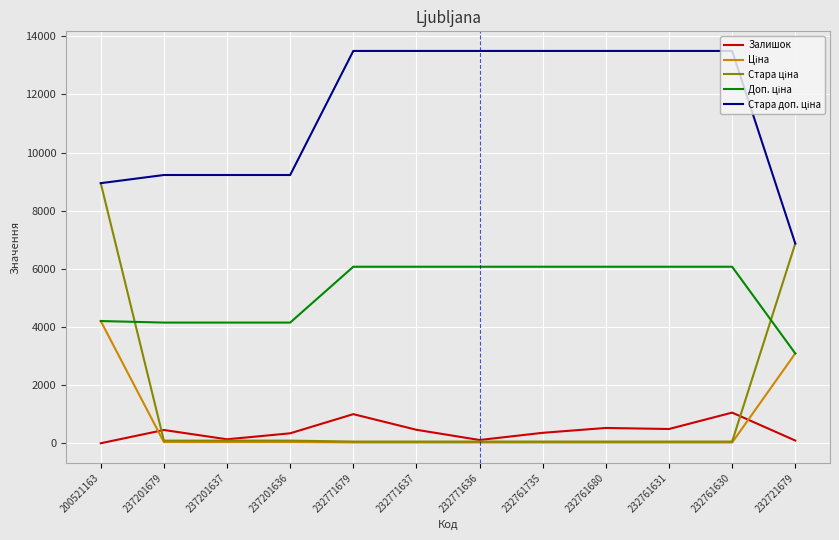

At which category is the sum across all series the highest?

200521163